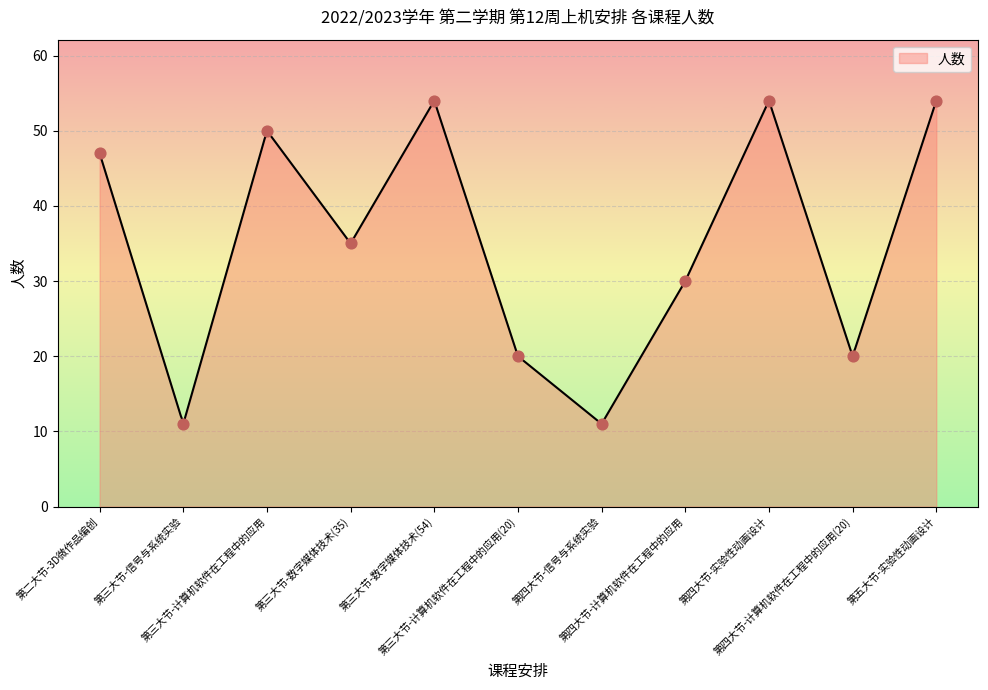

What is the ratio of the value at 第三大节-信号与系统实验 to the value at 第四大节-计算机软件在工程中的应用(20)?

0.6